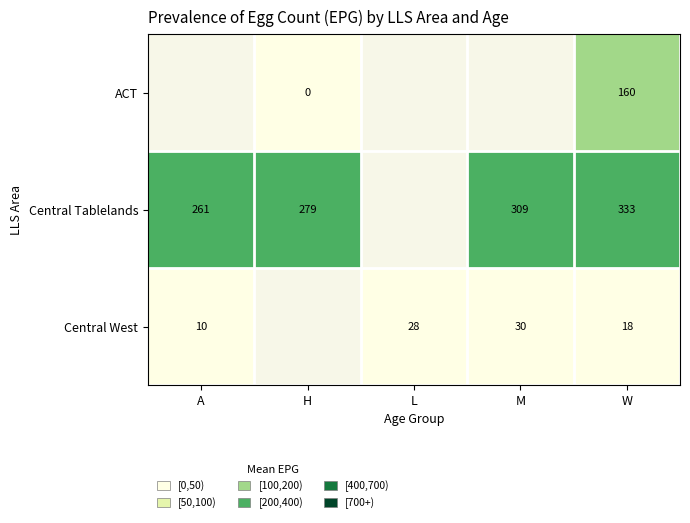

True or false: Central West has a value of 10 at A.

True